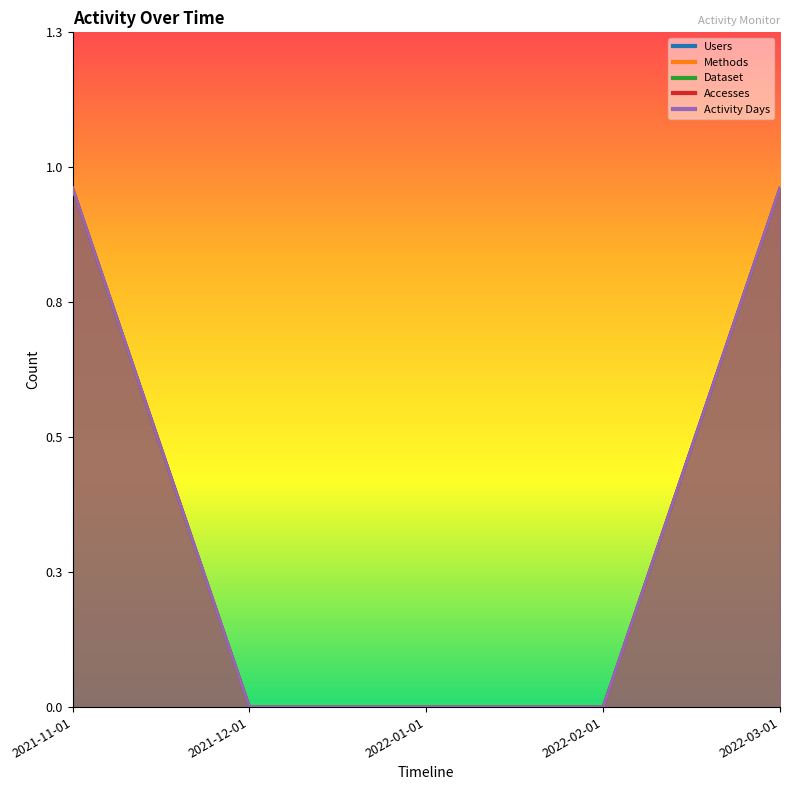

Count the Accesses values in the range 0 to 1.

5